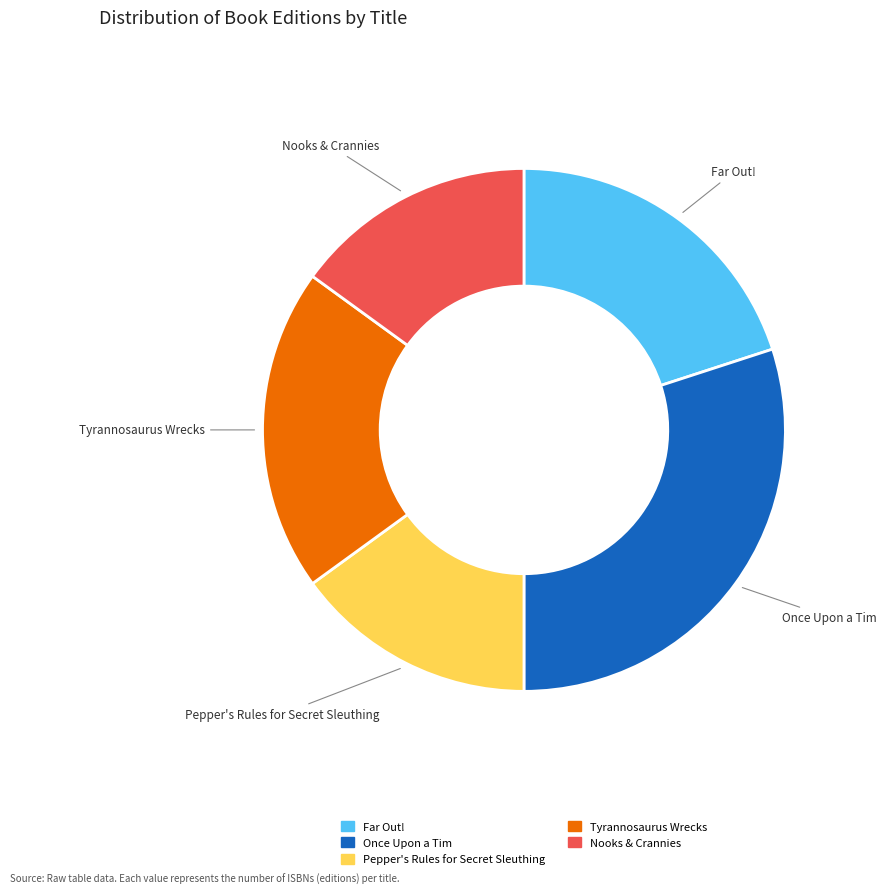

Which slice is the largest?

Once Upon a Tim